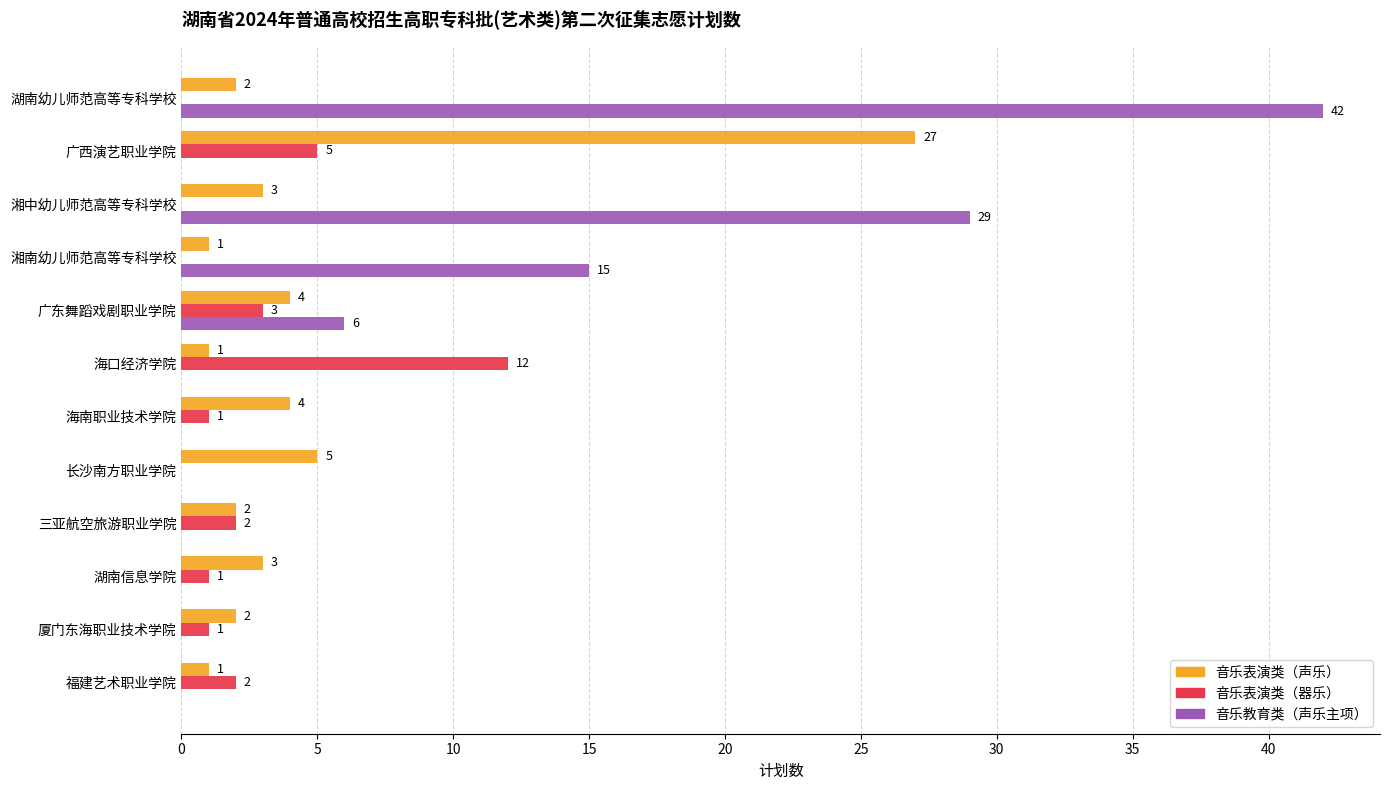

The 音乐表演类（器乐） series shows 4 at 海口经济学院. True or false?

False